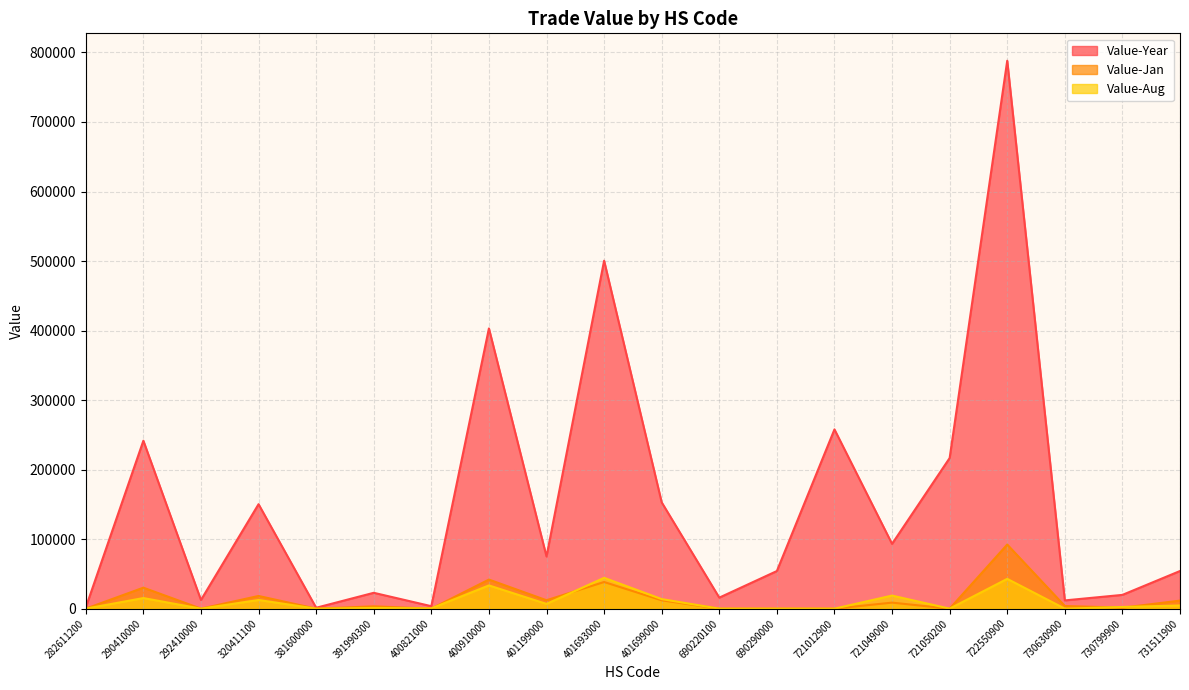

Is the value of Value-Year at 401699000 greater than the value of Value-Aug at 690290000?

Yes